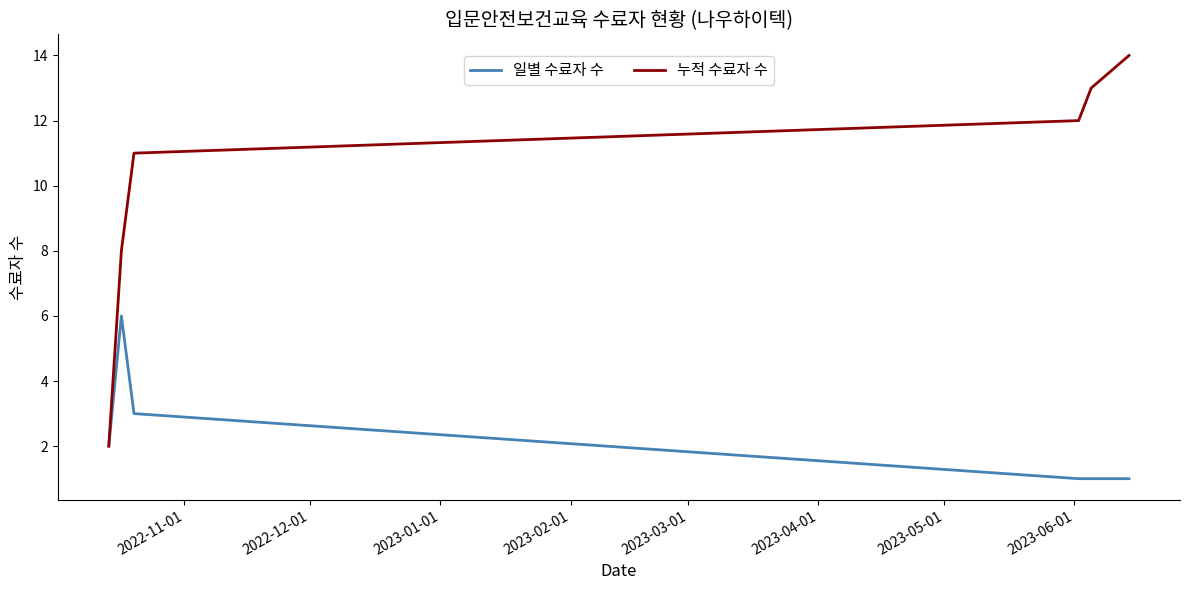

Which series has the widest spread of values?

누적 수료자 수